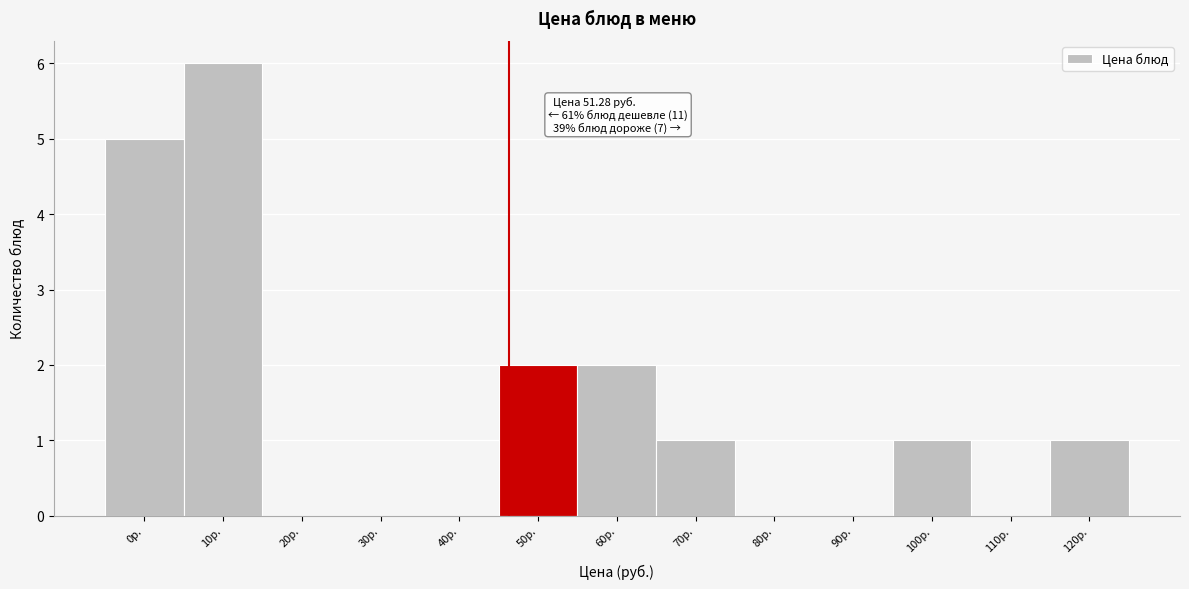

Reading left to right, transcribe all the data shown in this chart.

0р.=5	10р.=6	20р.=0	30р.=0	40р.=0	50р.=2	60р.=2	70р.=1	80р.=0	90р.=0	100р.=1	110р.=0	120р.=1